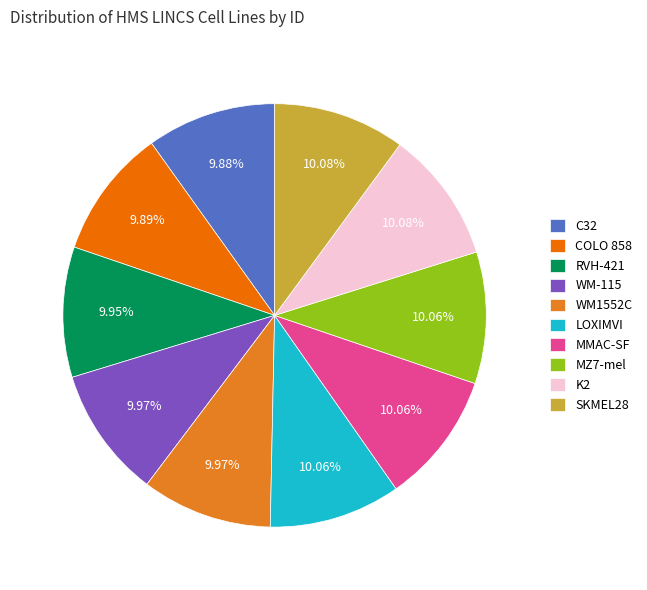

To the nearest percent, what portion does MZ7-mel represent?

10%